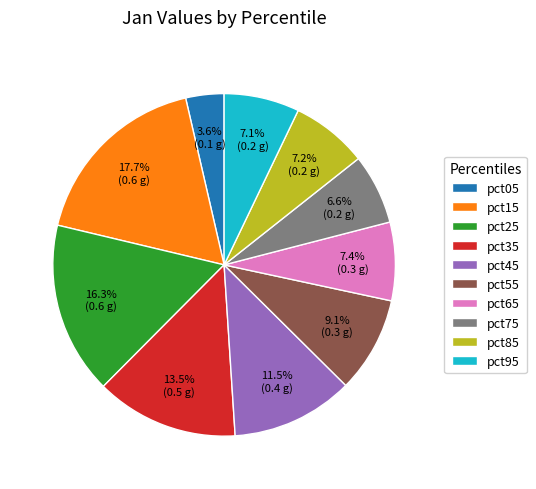

How many slices are in this pie chart?

10